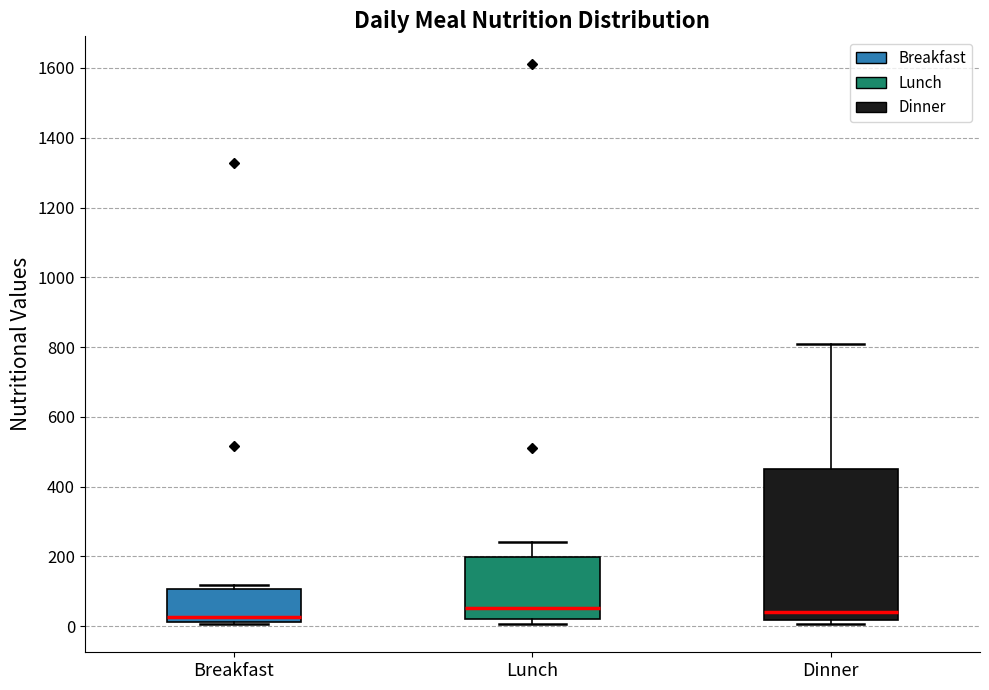

Reading left to right, read every box against the y-axis: the position of its median line, the range the box covers, and the ends of its whiskers. The values are not printed on the chart, so give them approximately, as read against the axis.

Breakfast: median 20 (just above the box's lower edge), box 20 to 100, whiskers 0 to 120
Lunch: median 60, box 20 to 200, whiskers 0 to 240
Dinner: median 40, box 20 to 460, whiskers 0 to 820